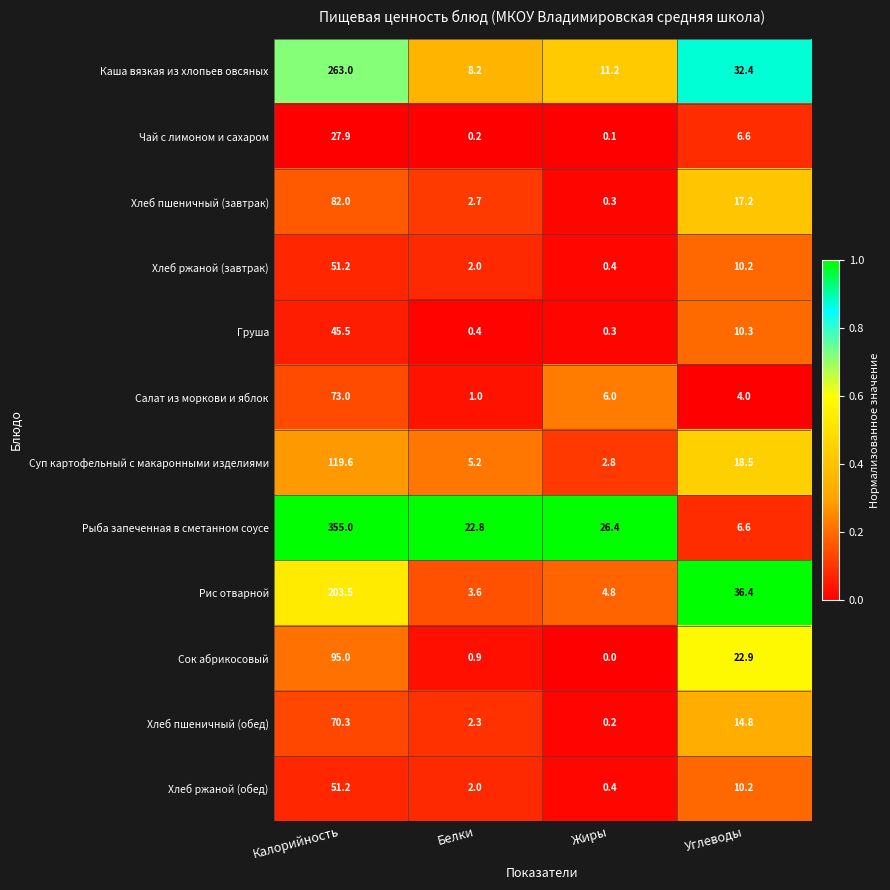

Which series changed the most between Жиры and Углеводы?

Рис отварной